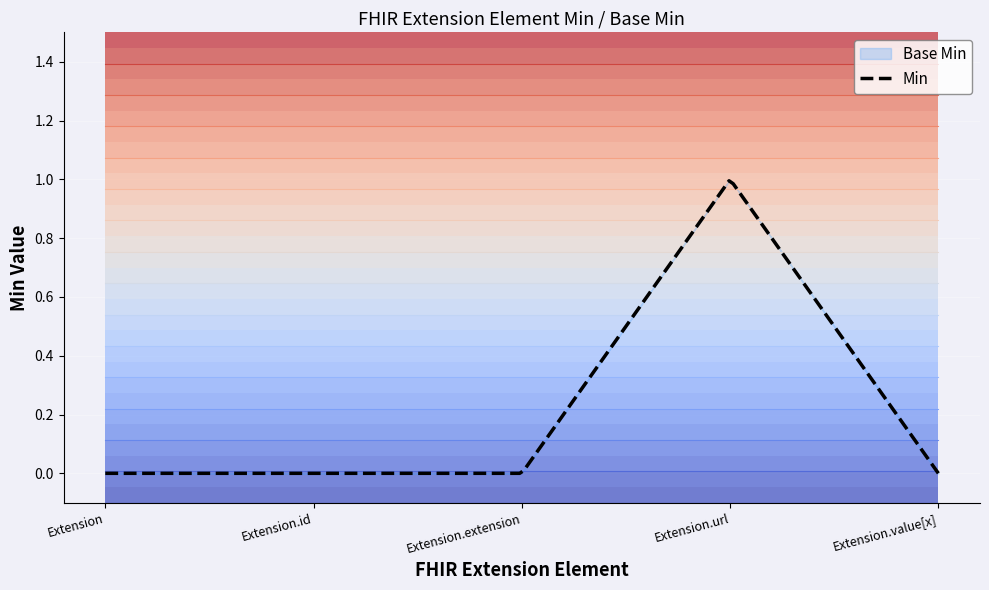

The value of Min at Extension.url is 1. True or false?

True